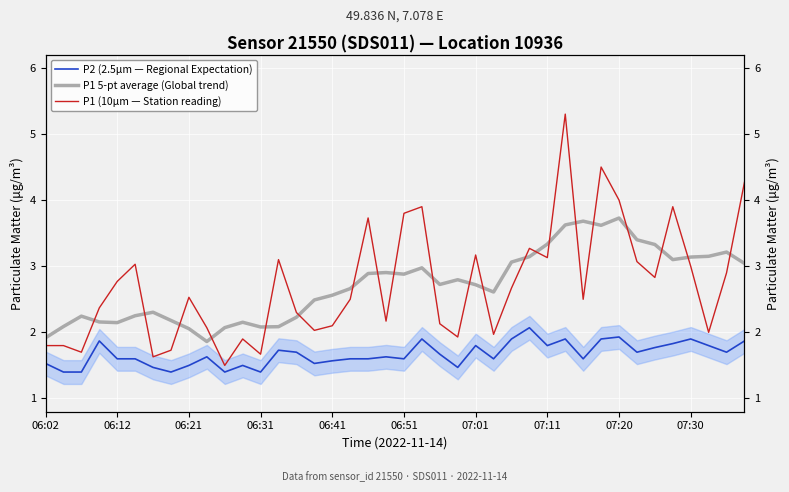

How many data points does each series have?

40